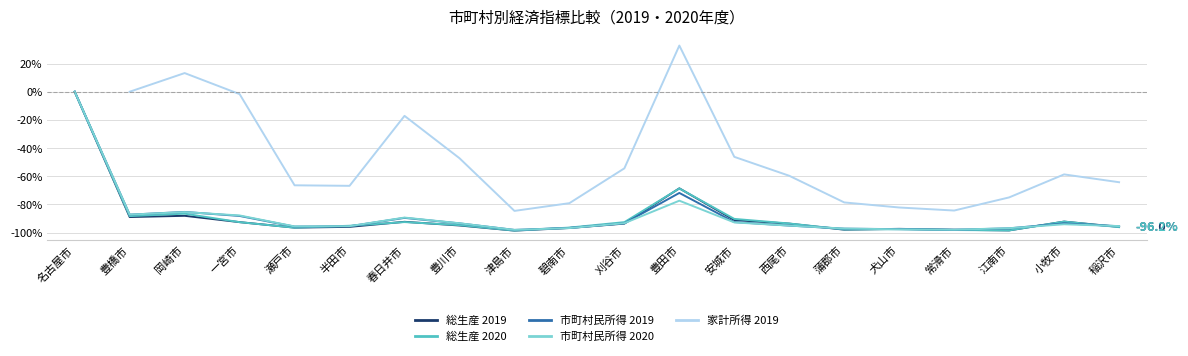

The value of 市町村民所得 2020 at 春日井市 is -46.6. True or false?

False